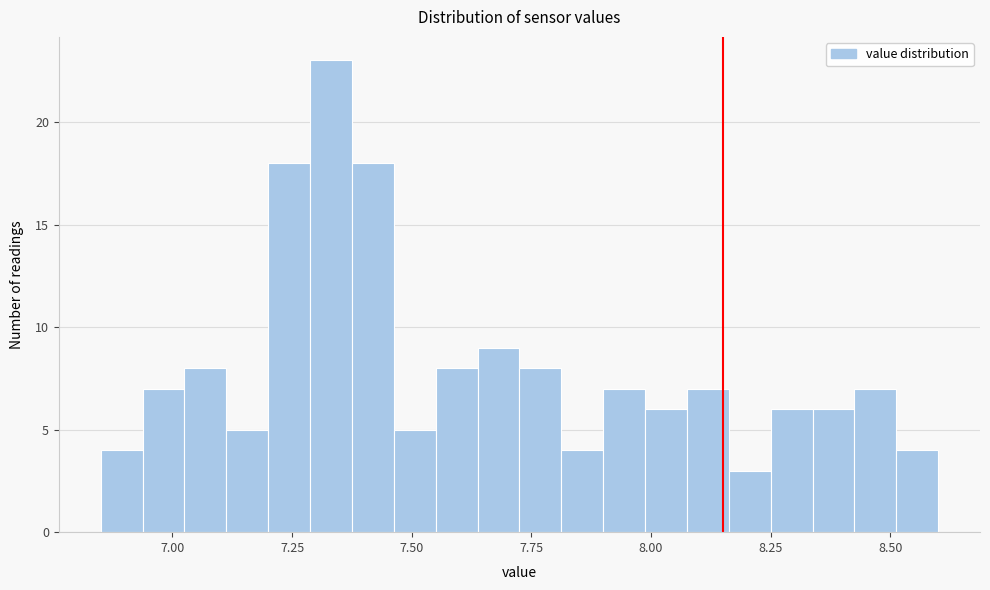

Read against the x-axis, roughly where is the centre of the tallest bar?

7.35